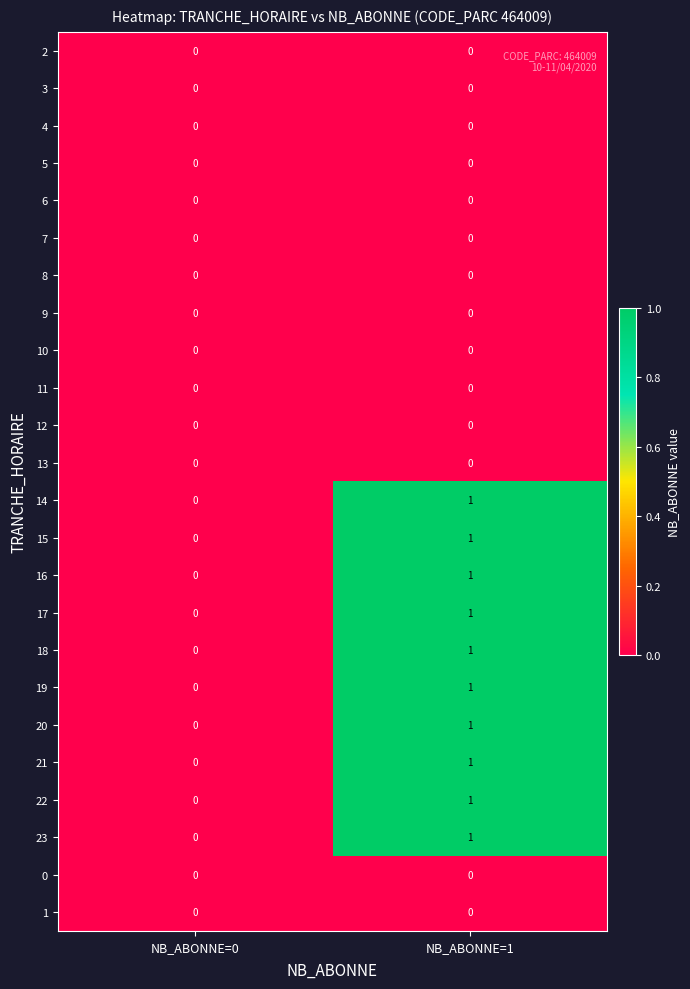

Which category has the highest value across all series?

NB_ABONNE=1